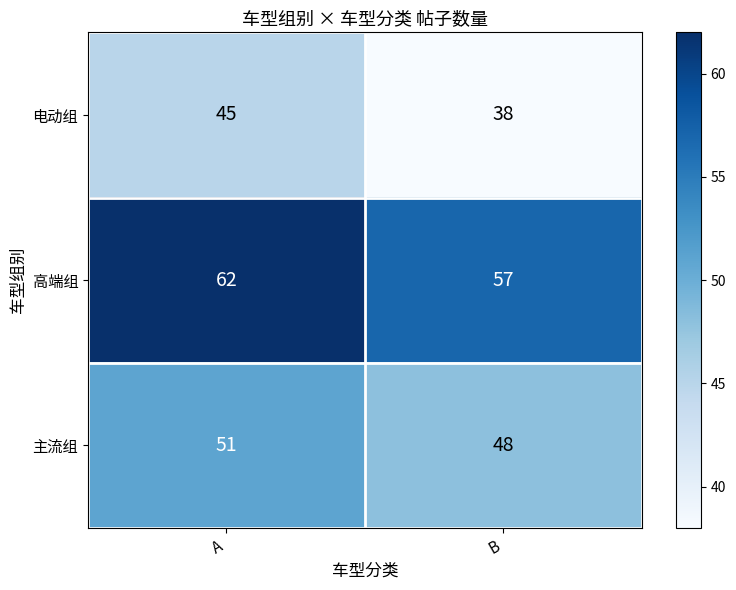

What is the approximate value of 高端组 at B?

57